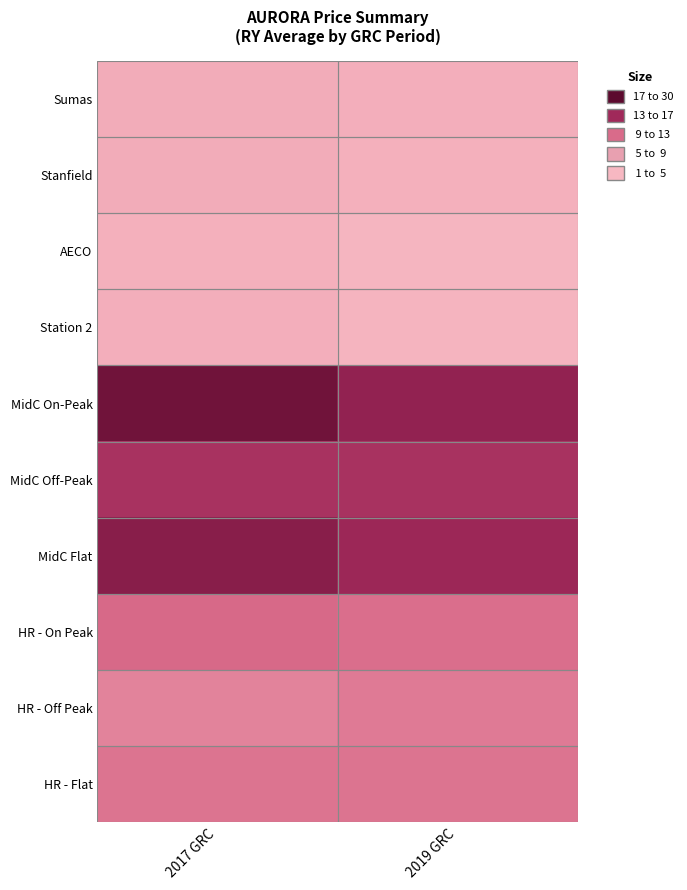

Between 2017 GRC and 2019 GRC, which series saw the biggest shift?

MidC On-Peak